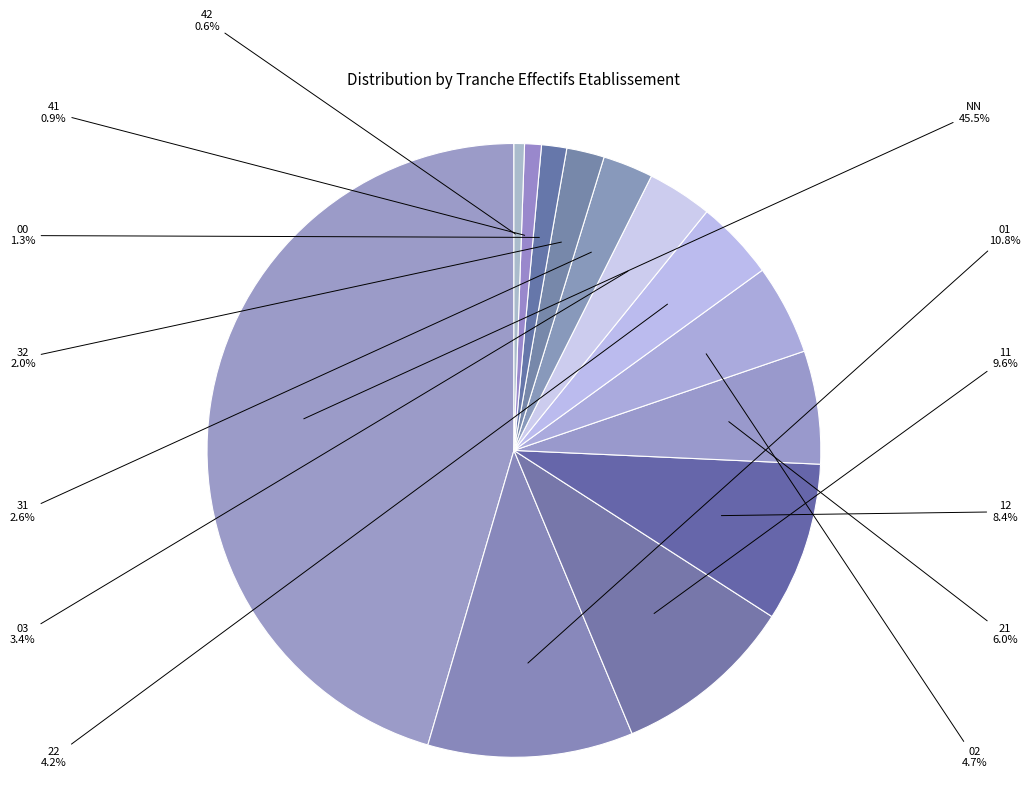

To the nearest percent, what percentage of the pie is 21?

6%